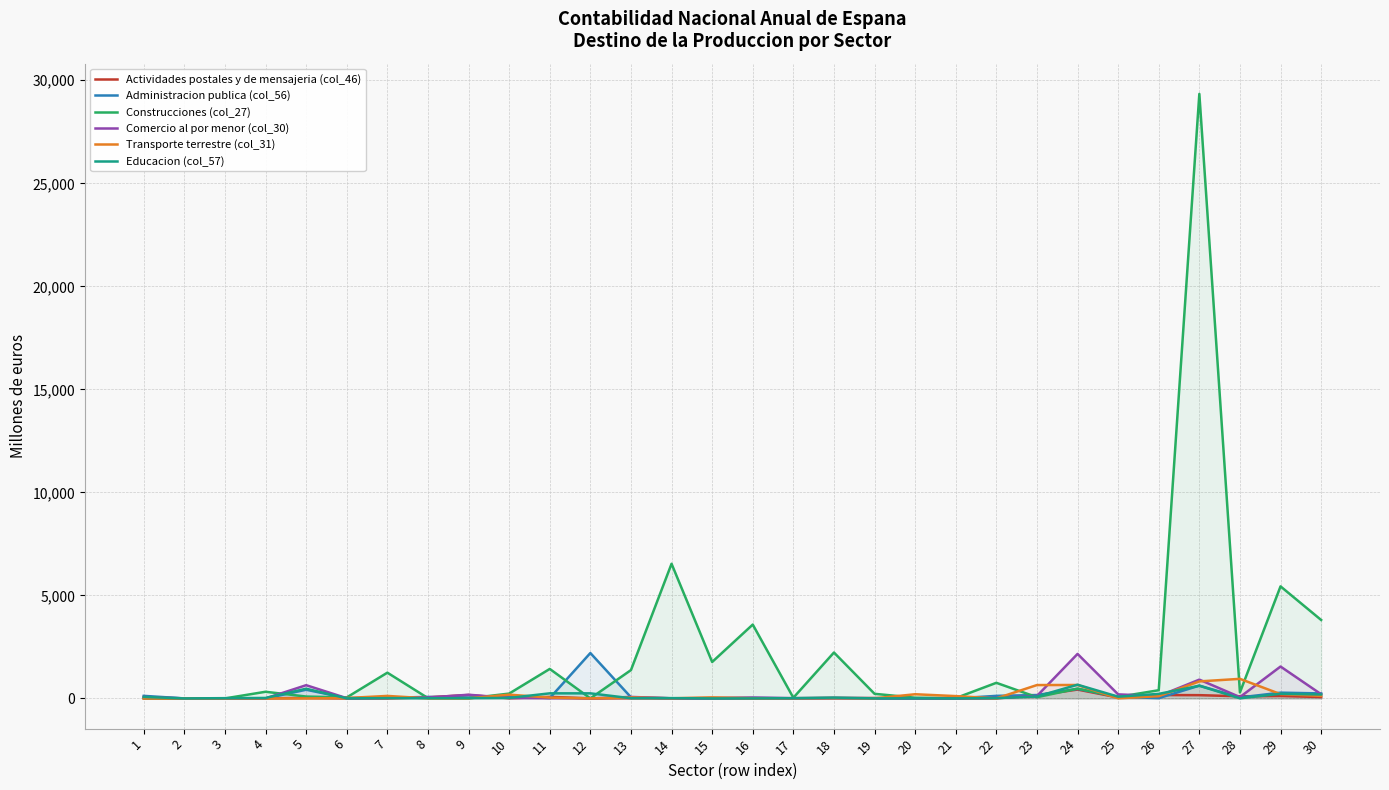

Read the Comercio al por menor (col_30) value at 12.

0.7